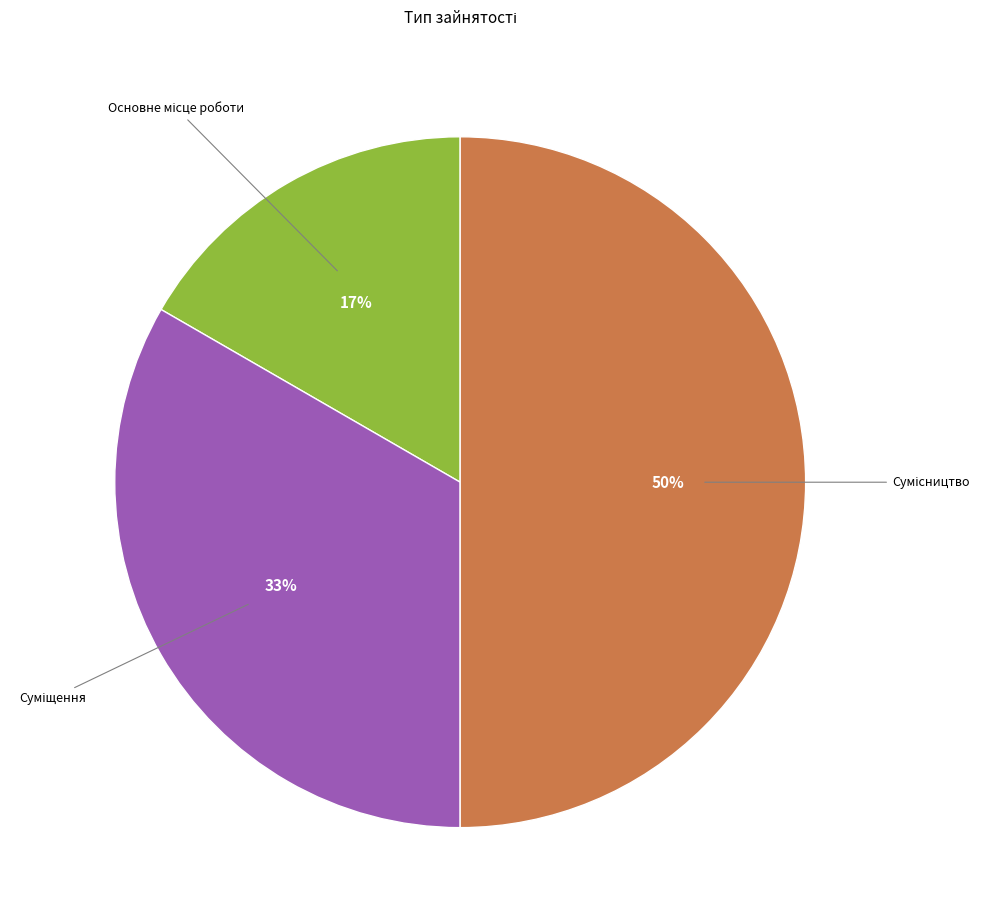

To the nearest percent, what is the average slice percentage?

33%